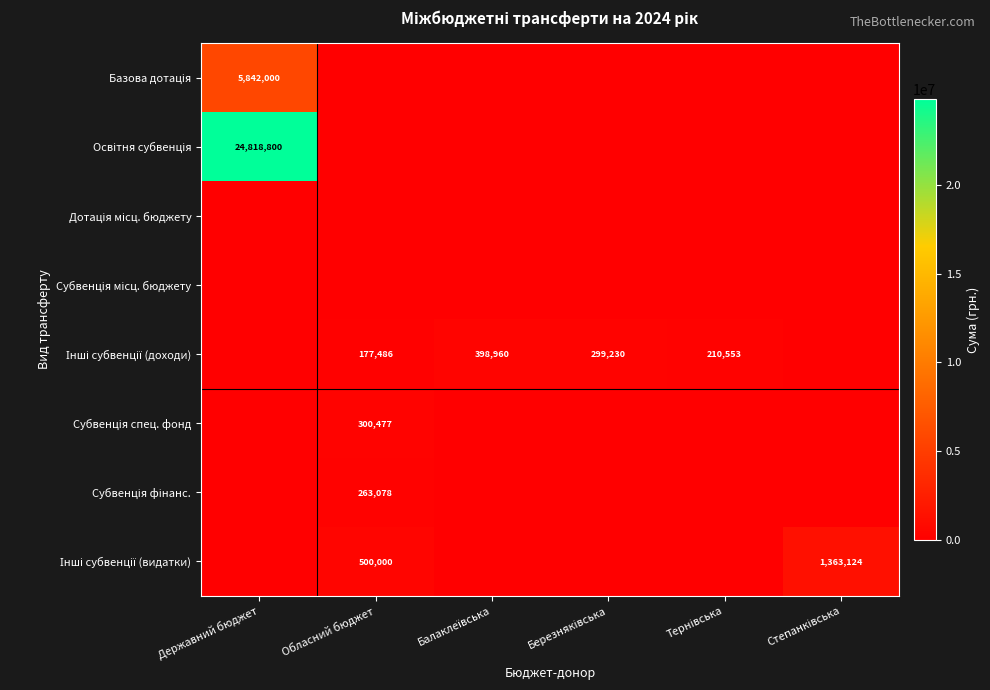

What is the difference between the Субвенція спец. фонд values at Балаклеївська and Обласний бюджет?

300477